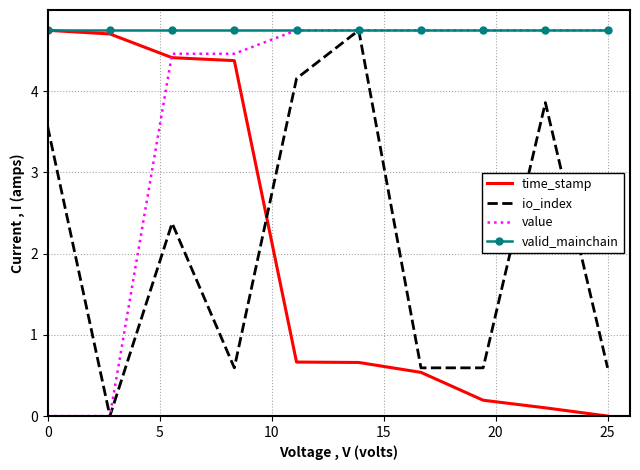

What is the maximum value for value?

4.8